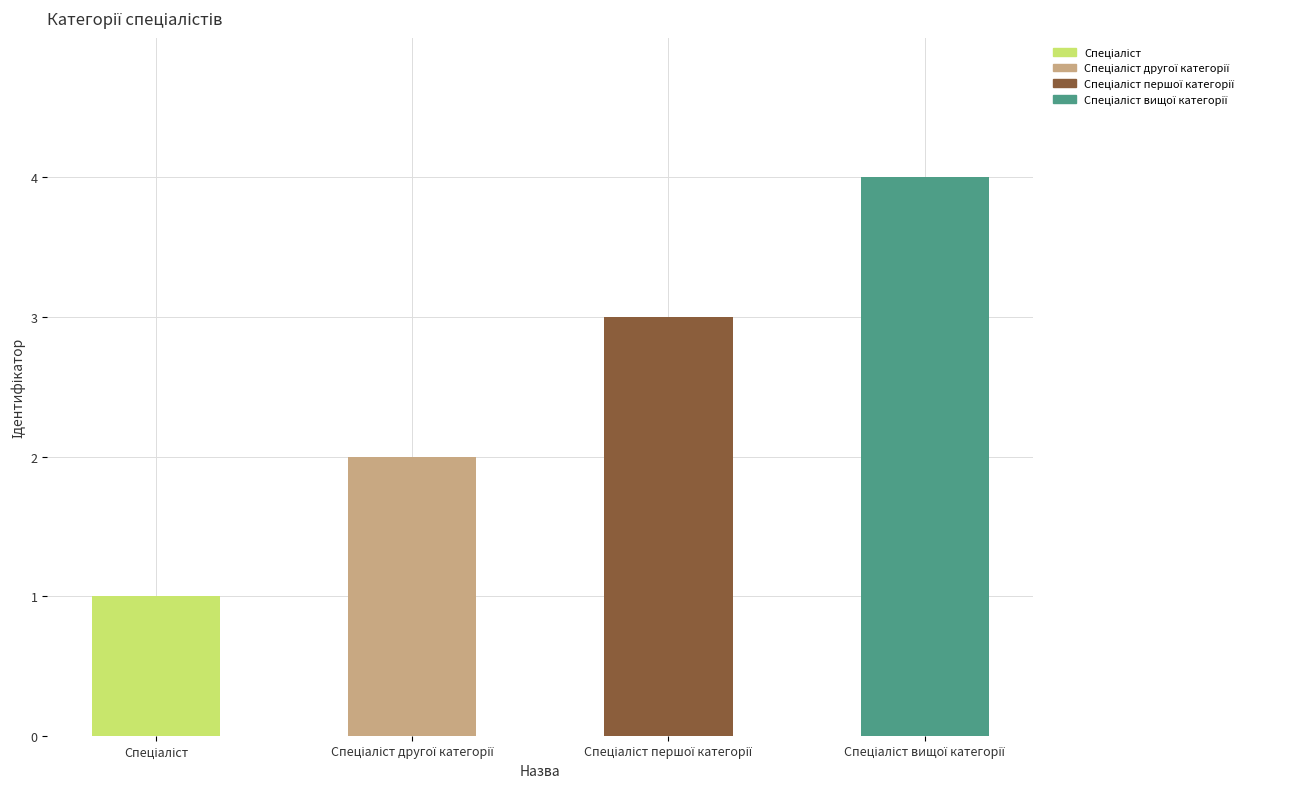

What is the greatest value displayed?

4